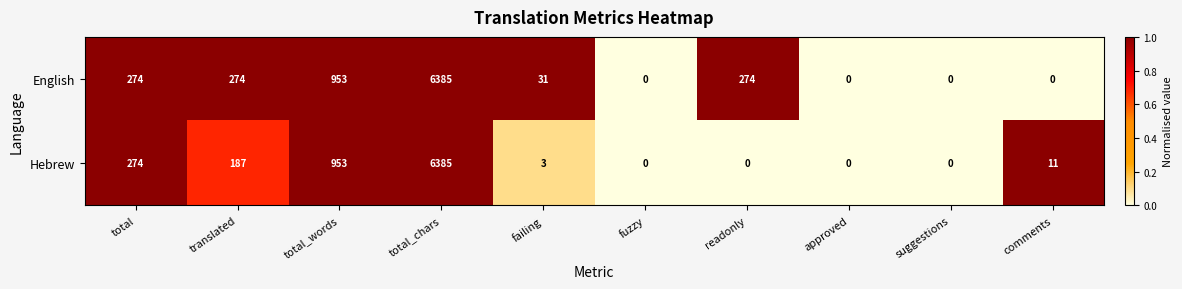

What is the maximum value shown in the chart?

6385